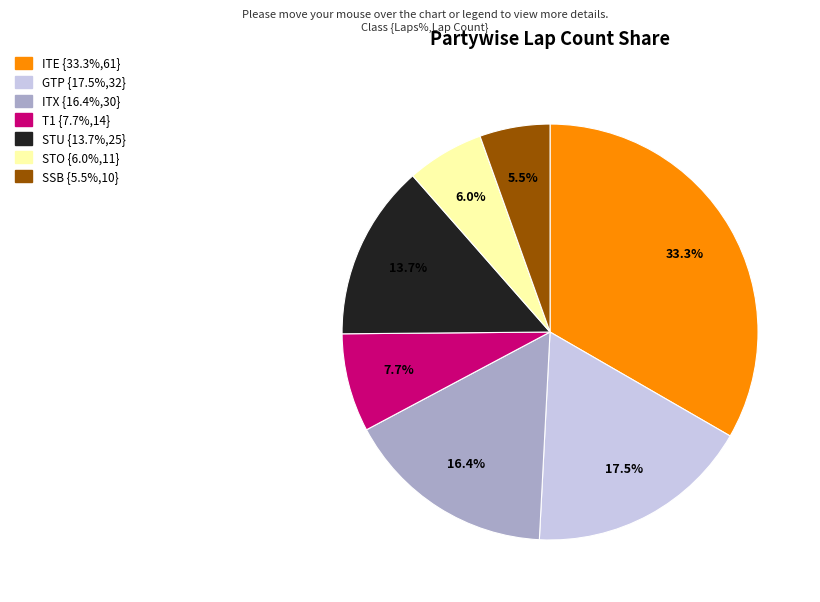

How many slices are in this pie chart?

7